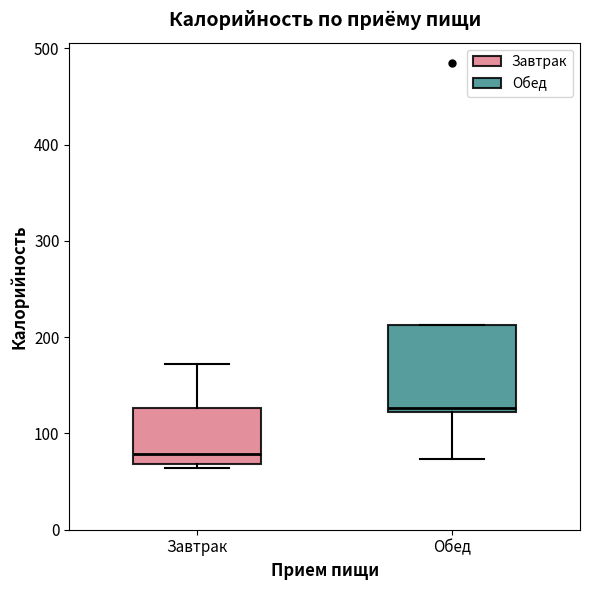

Which box is the tallest, from its lower edge to its upper edge?

Обед